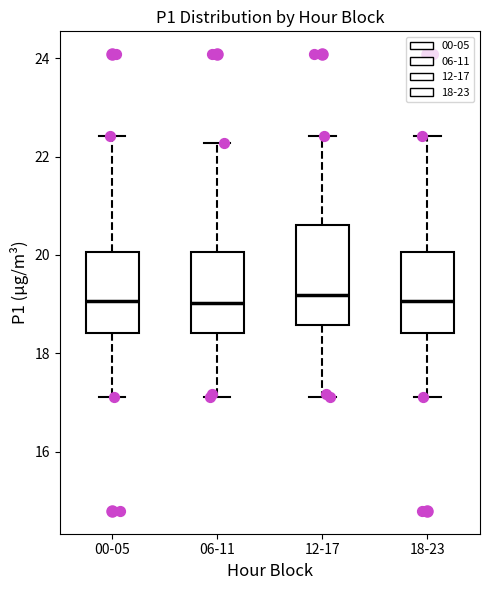

Where does the median line of the box for 12-17 sit on the y-axis? The values are not printed on the chart, so give them approximately, as read against the axis.

19.2